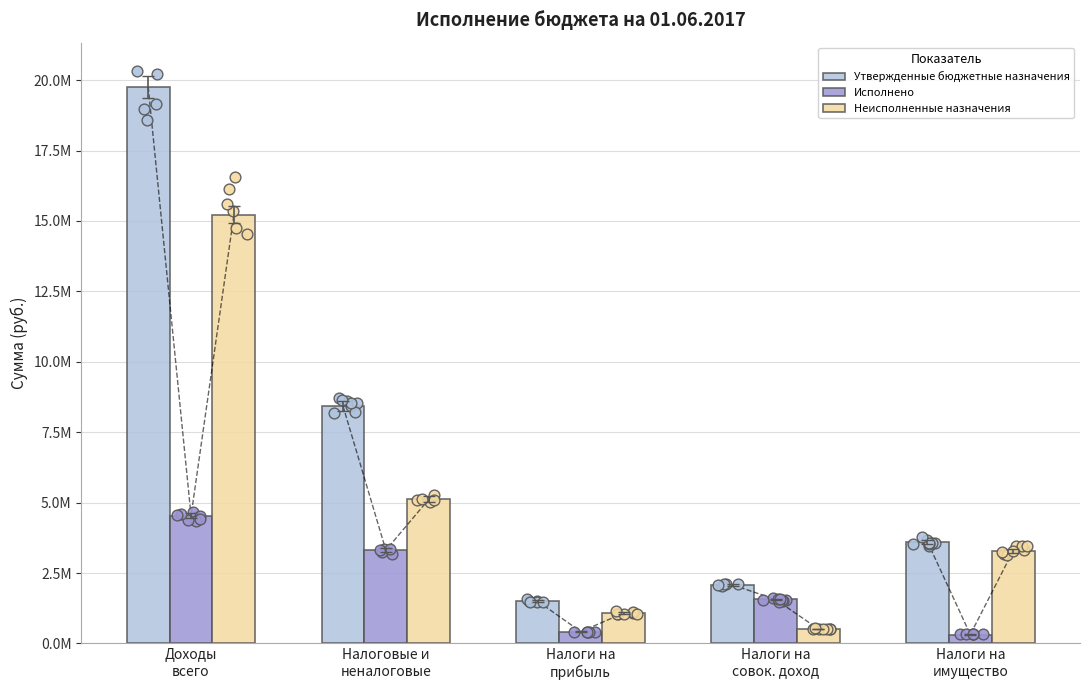

What is the total value across all series at Налоги на
совок. доход?

4160800.0